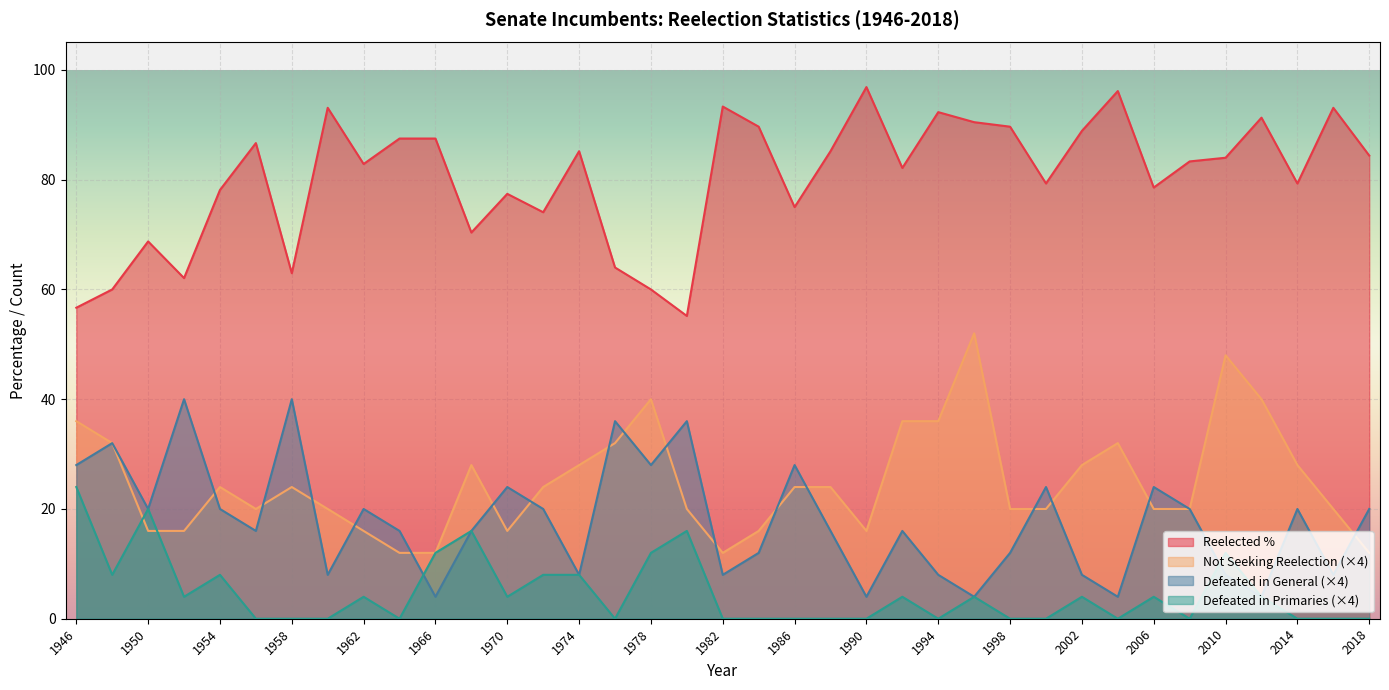

What is the sum of all Defeated in General values?

660.0